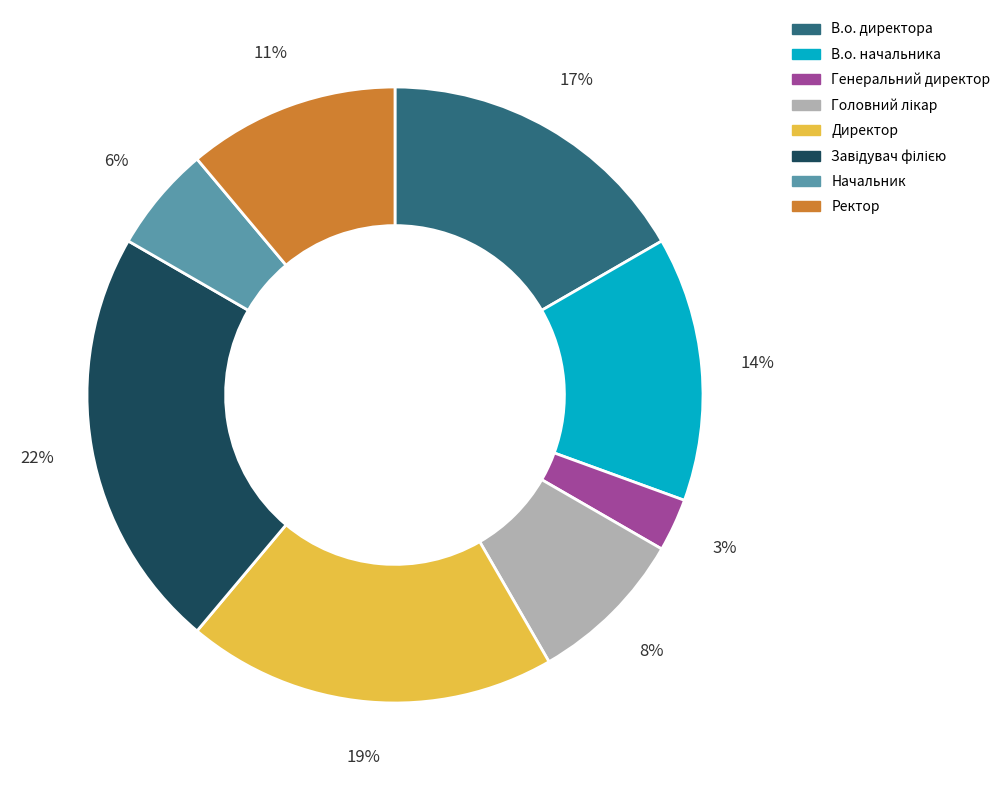

Is it true that В.о. директора is 26% of the pie?

False